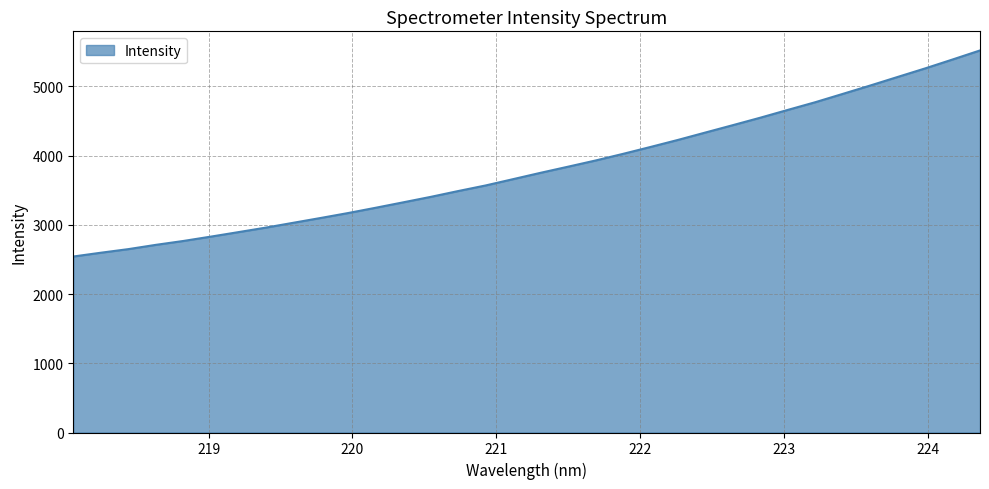

How many lines are shown in the chart?

1